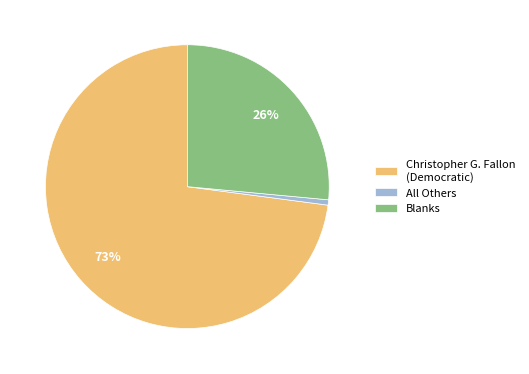

How many slices are in this pie chart?

3